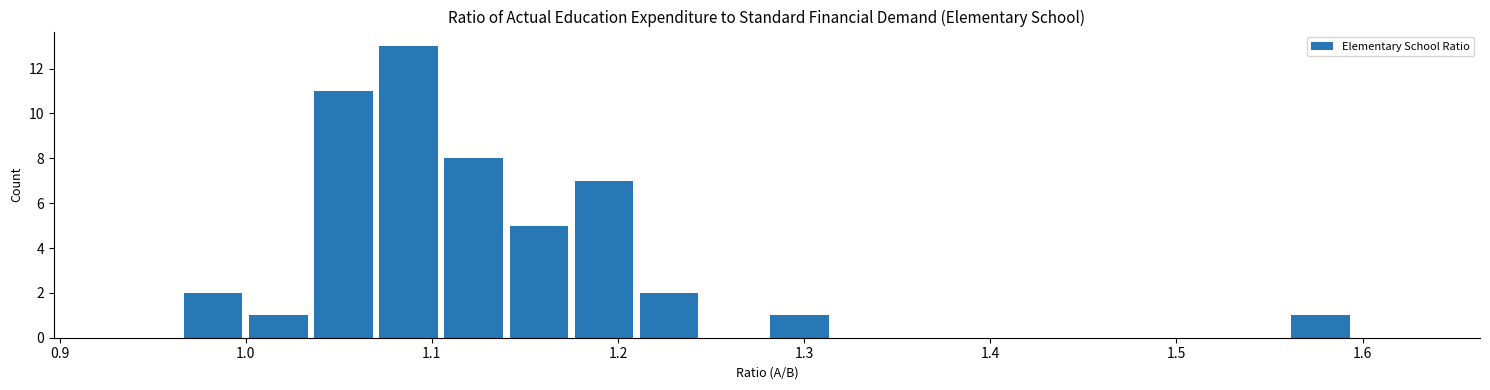

Read against the x-axis, roughly where is the centre of the tallest bar?

1.09